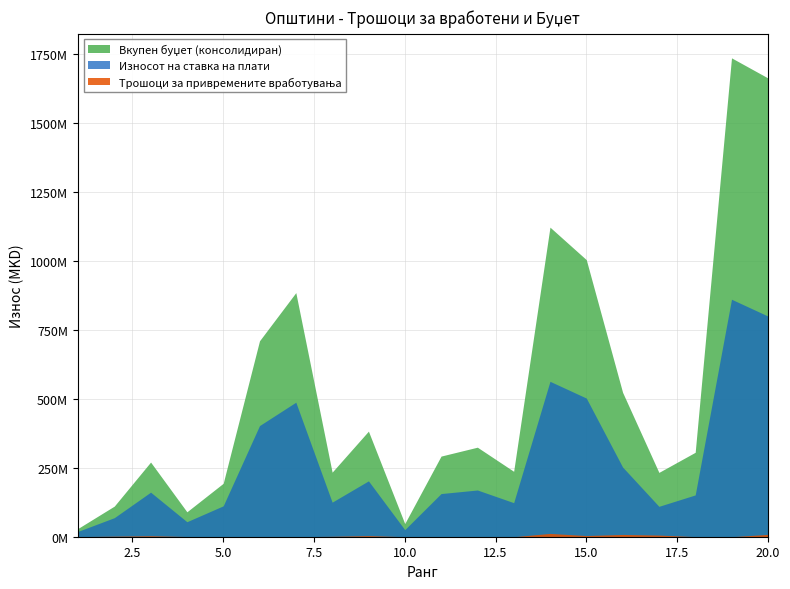

What are all the series names shown in the legend?

Износот на ставка на плати, Трошоци за привремените вработувања, Вкупен буџет (консолидиран)